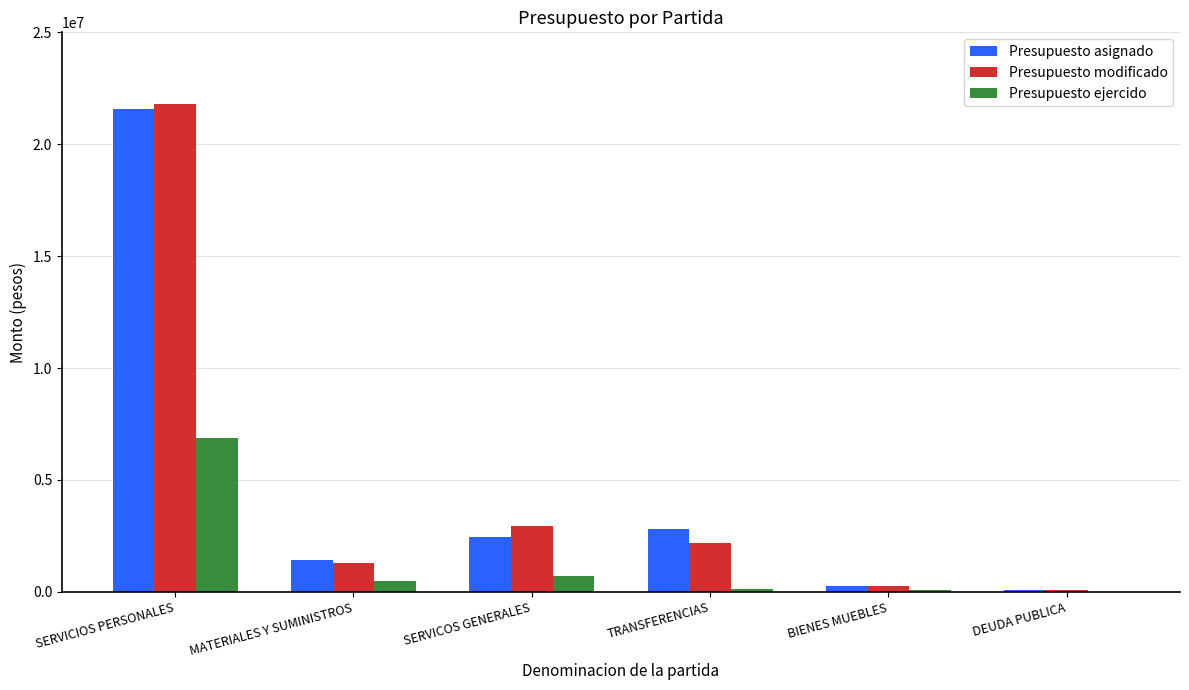

What is the greatest value displayed?

21803684